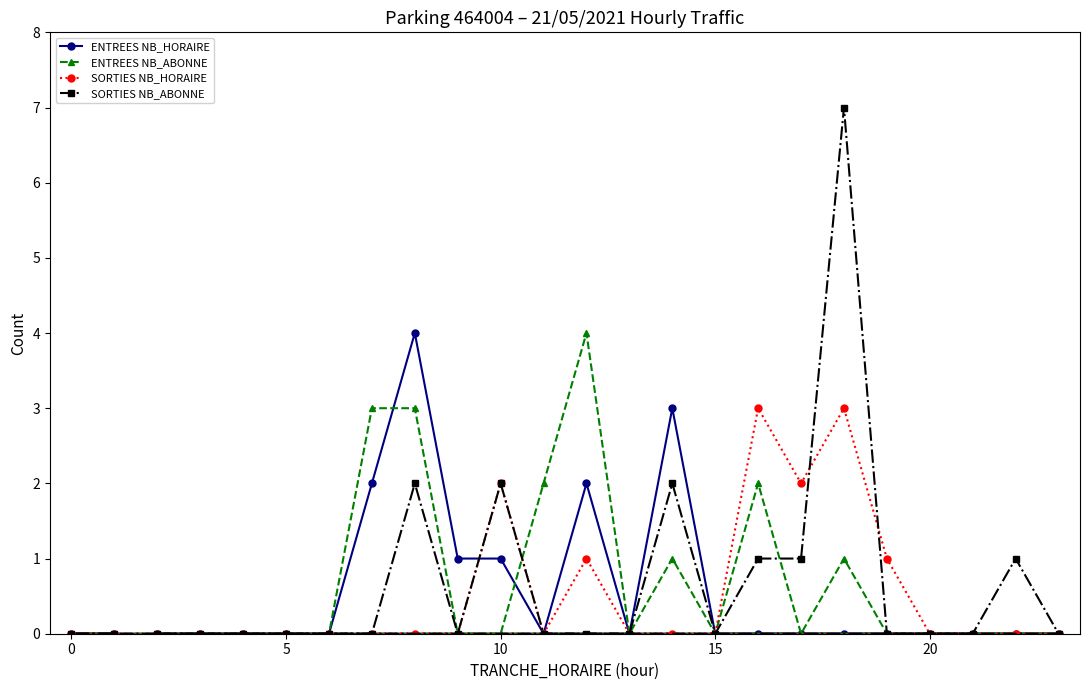

What is the greatest value displayed?

7